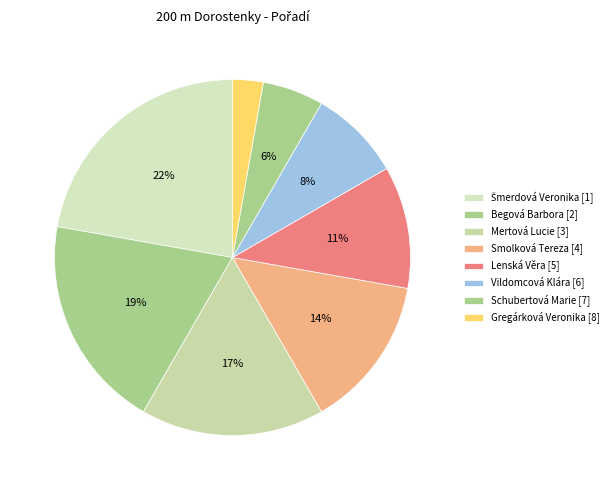

Count the number of slices in the pie.

8